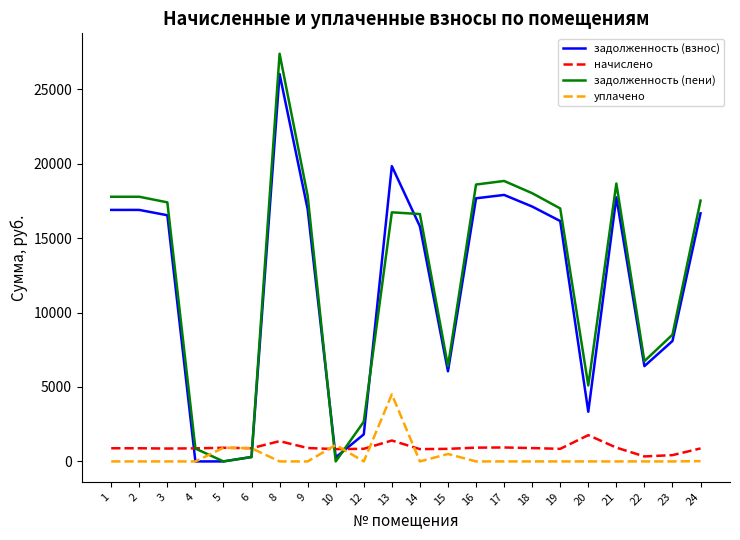

Rank the series by their maximum value, from highest to lowest.

задолженность (пени), задолженность (взнос), уплачено, начислено